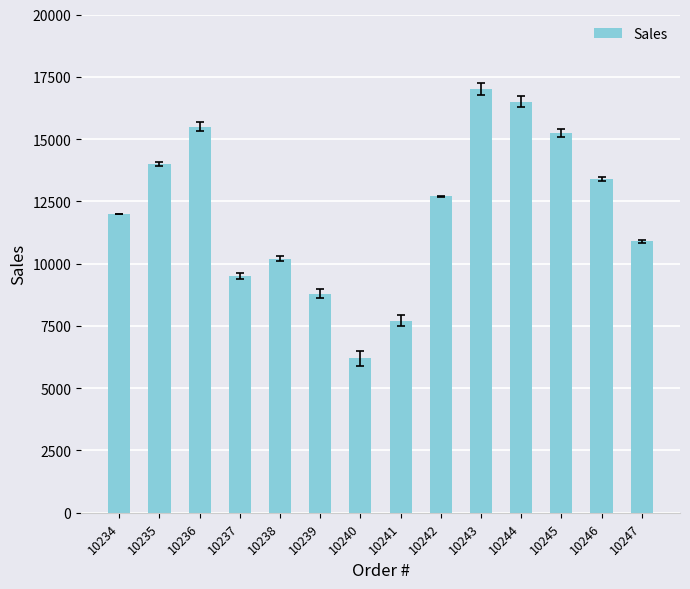

What is the difference between the maximum and minimum values?

10800